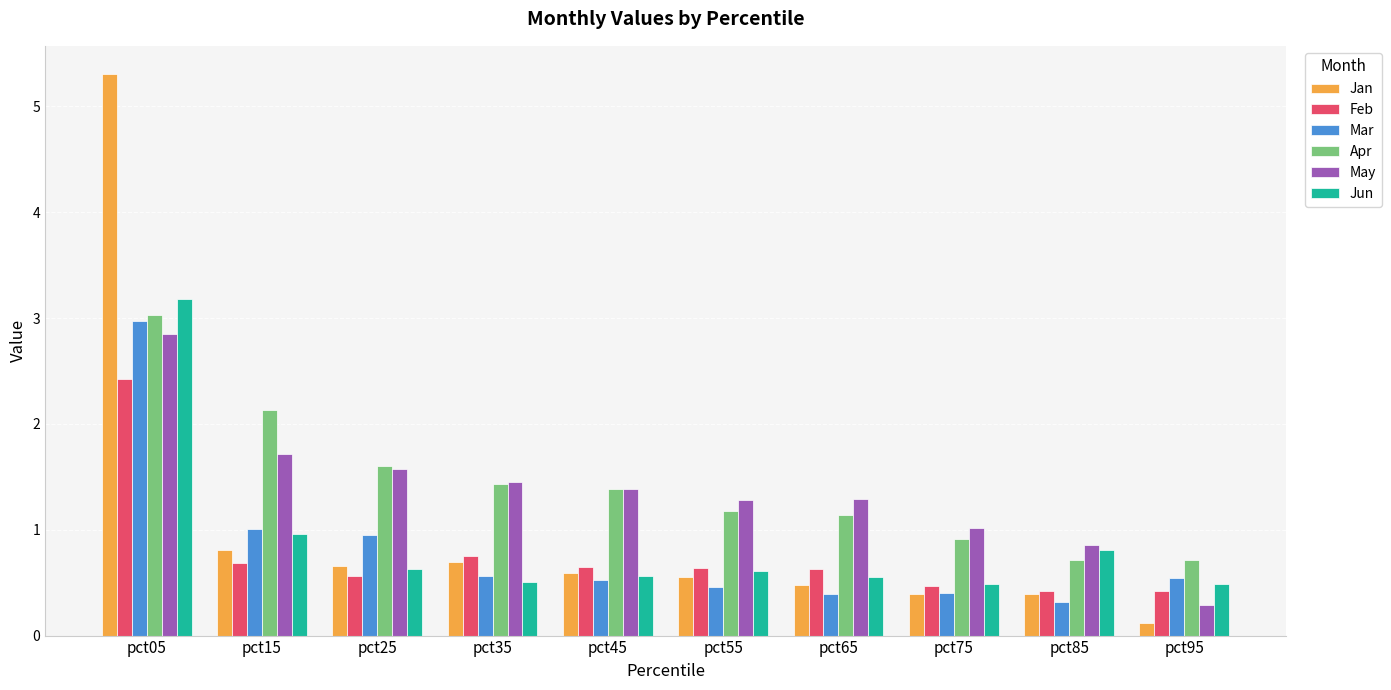

How many groups of bars are there?

10